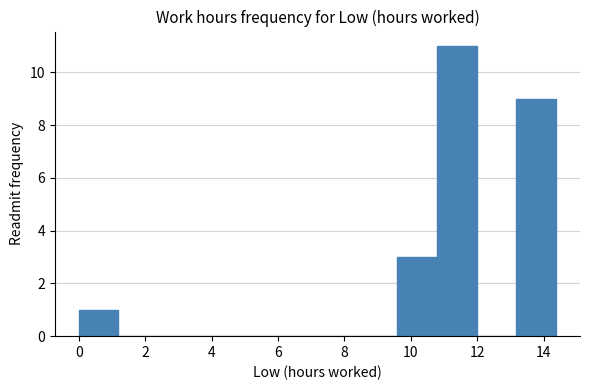

Reading left to right, transcribe this chart: for each bar, give the range it covers on the x-axis and its height. Neither the bar edges nor the heights are printed on the chart, so give them approximately, as read against the axes.

0.0 to 1.2: 1
1.2 to 2.4: 0
2.4 to 3.6: 0
3.6 to 4.8: 0
4.8 to 6.0: 0
6.0 to 7.2: 0
7.2 to 8.4: 0
8.4 to 9.6: 0
9.6 to 10.8: 3
10.8 to 12.0: 11
12.0 to 13.2: 0
13.2 to 14.4: 9